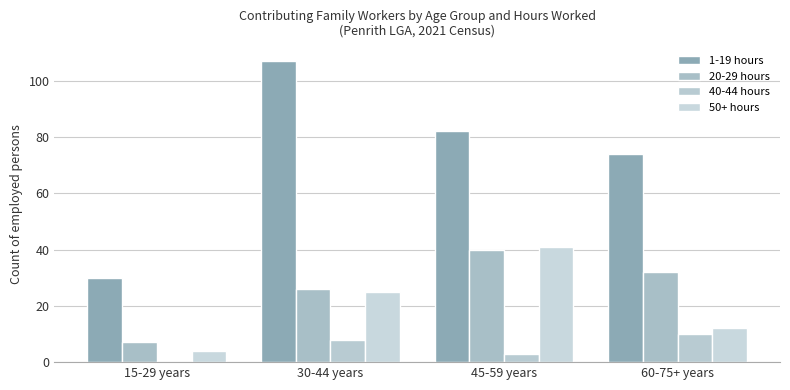

What is the difference between the maximum and minimum values in the 1-19 hours series?

77